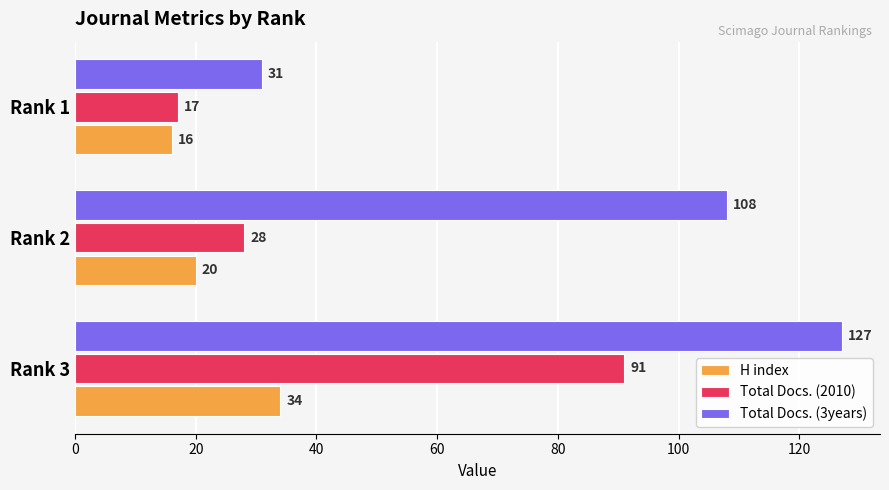

At how many categories does at least one series exceed 59?

2